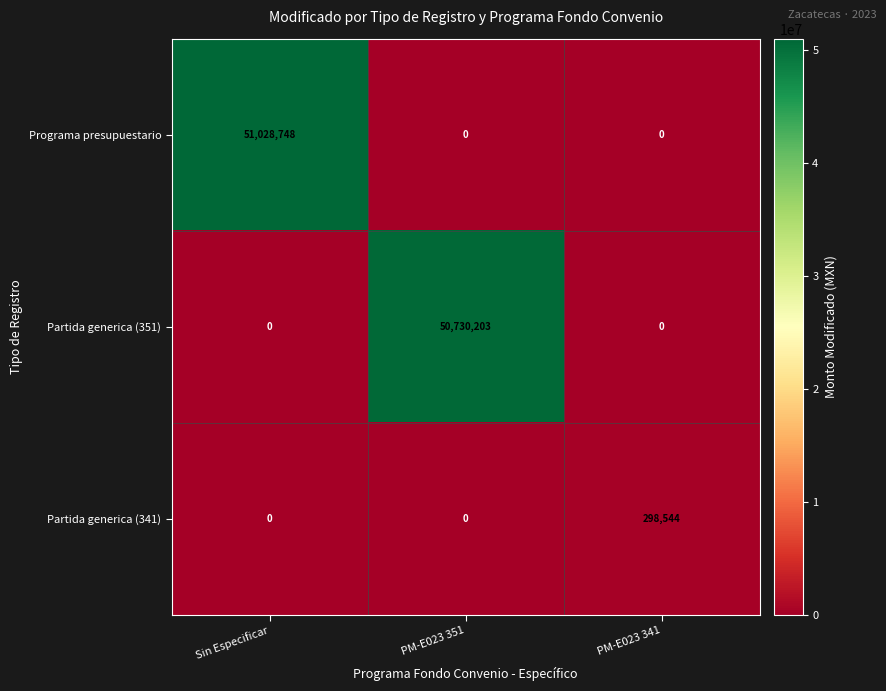

The value of Partida generica (351) at Sin Especificar is 0. True or false?

True